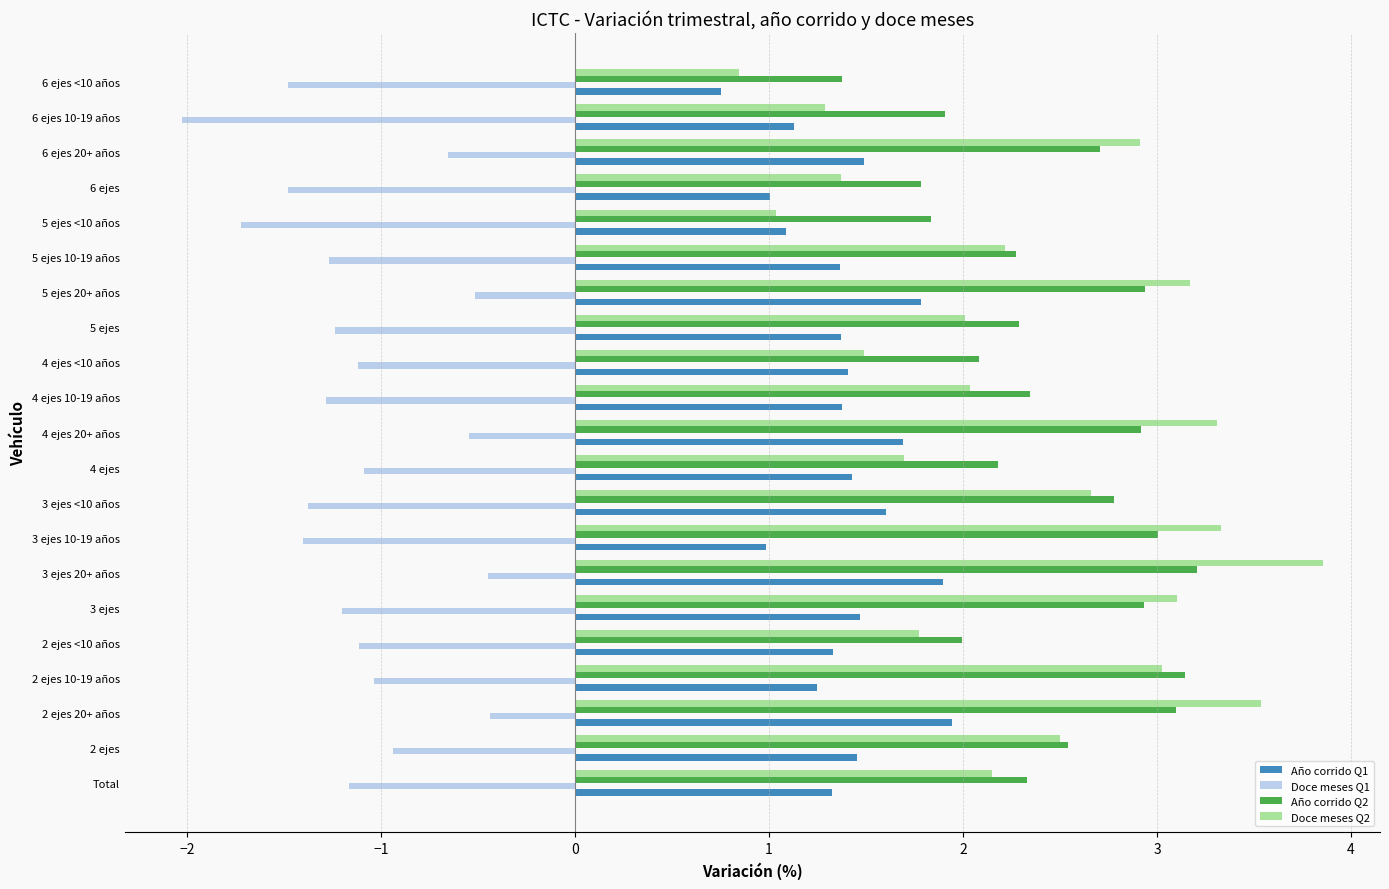

List the series in order of their peak value, highest first.

Doce meses Q2, Año corrido Q2, Año corrido Q1, Doce meses Q1